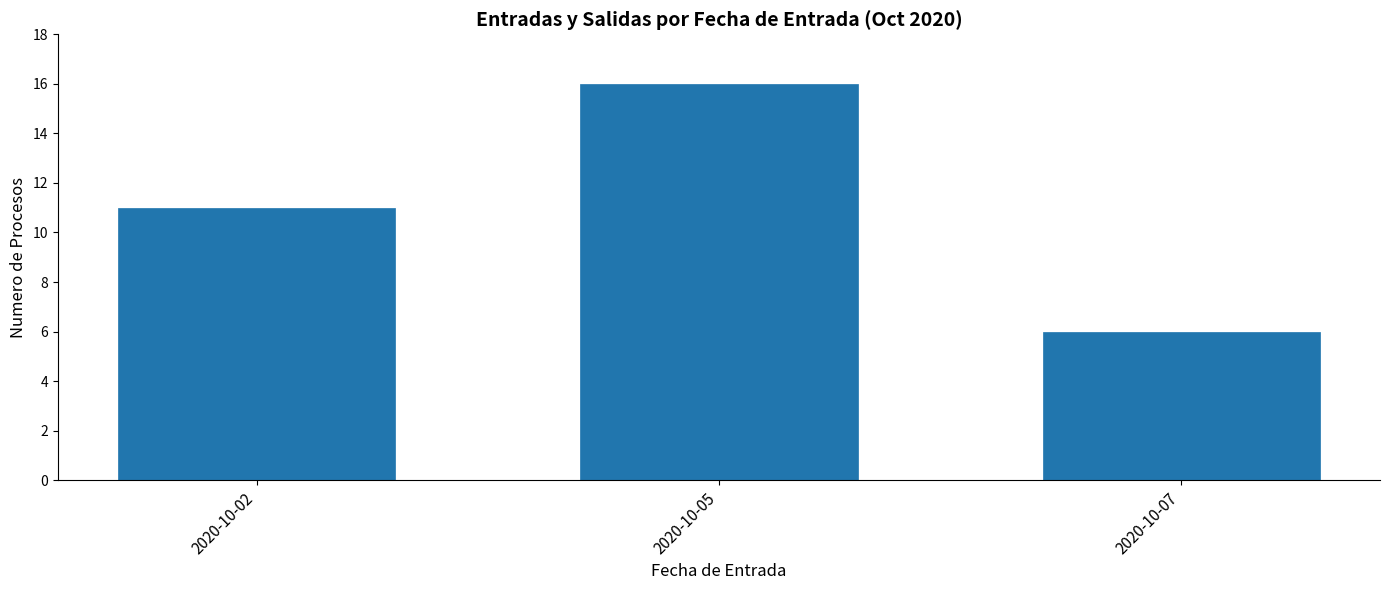

Reading left to right, extract all data points from this chart.

11	16	6